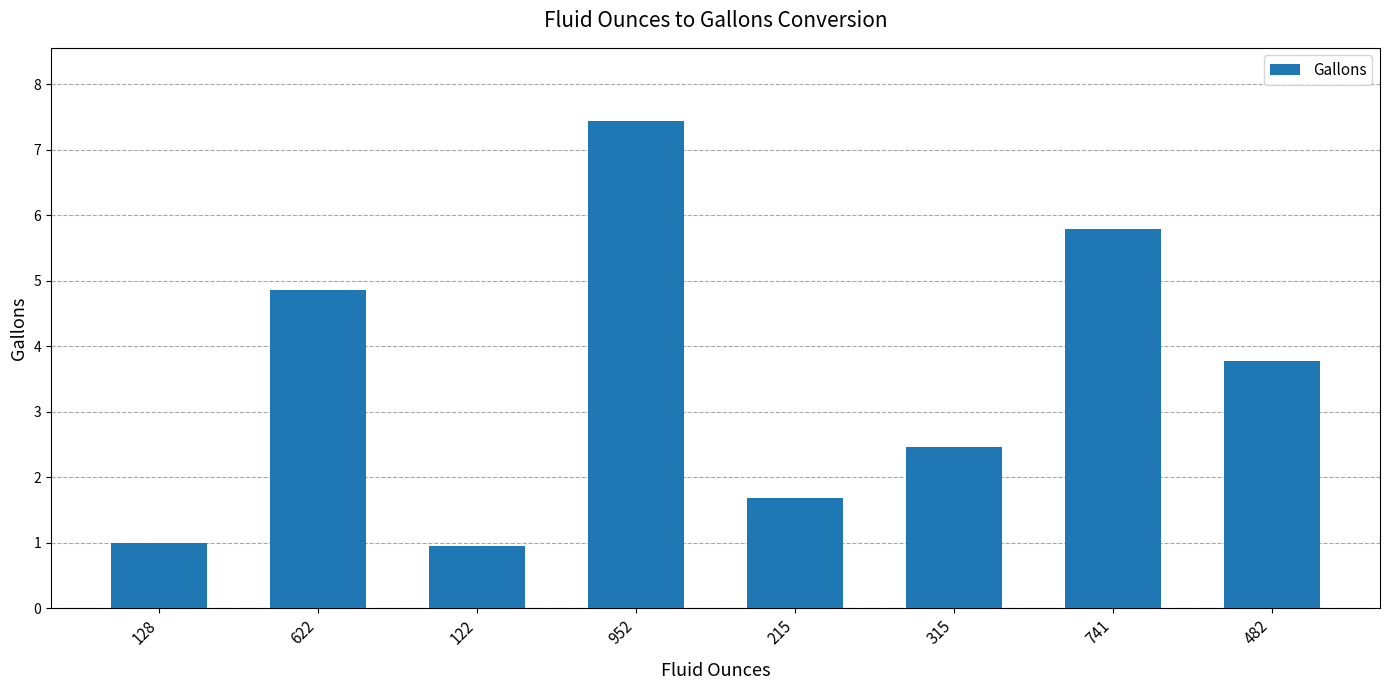

True or false: the data shows 3.7 at 741.

False